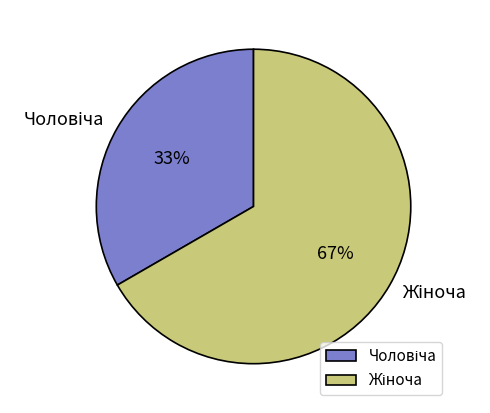

Count the number of slices in the pie.

2